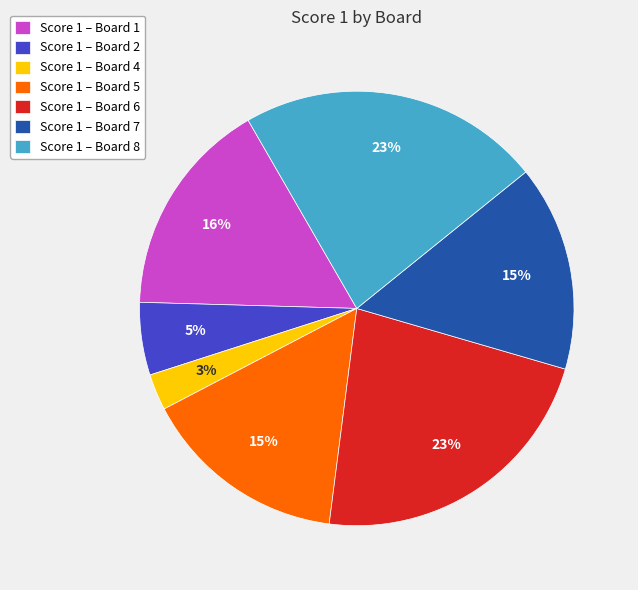

To the nearest percent, what is the combined percentage of Score 1 – Board 4 and Score 1 – Board 5?

18%